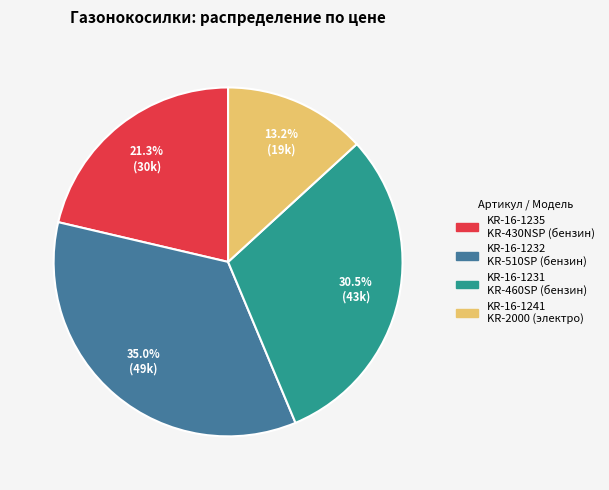

What is the ratio of the value at KR-16-1231 to the value at KR-16-1235?

1.4